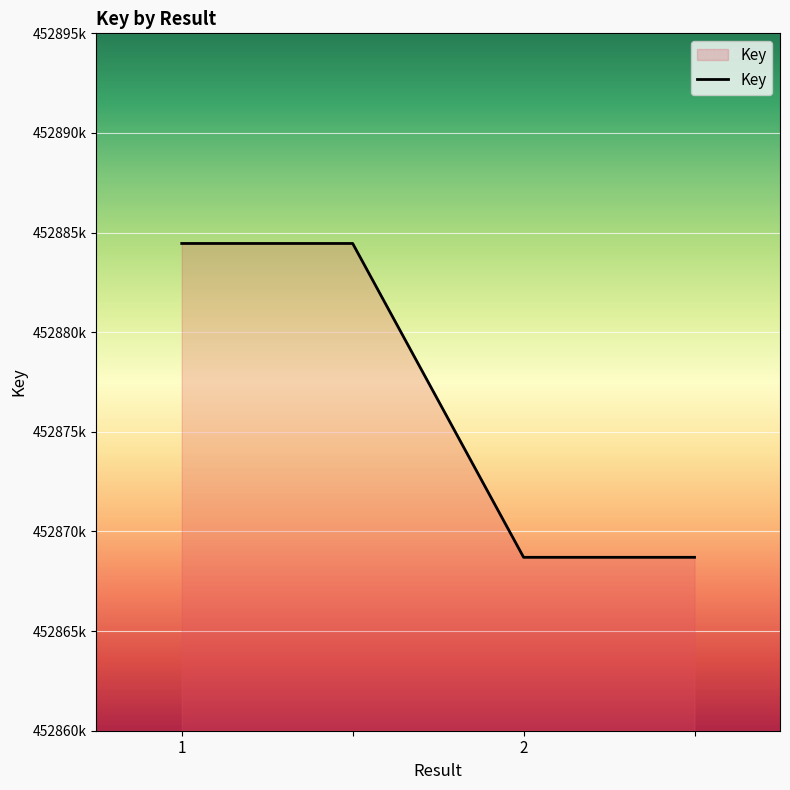

Rank the categories by value from highest to lowest.

1, , 2, 